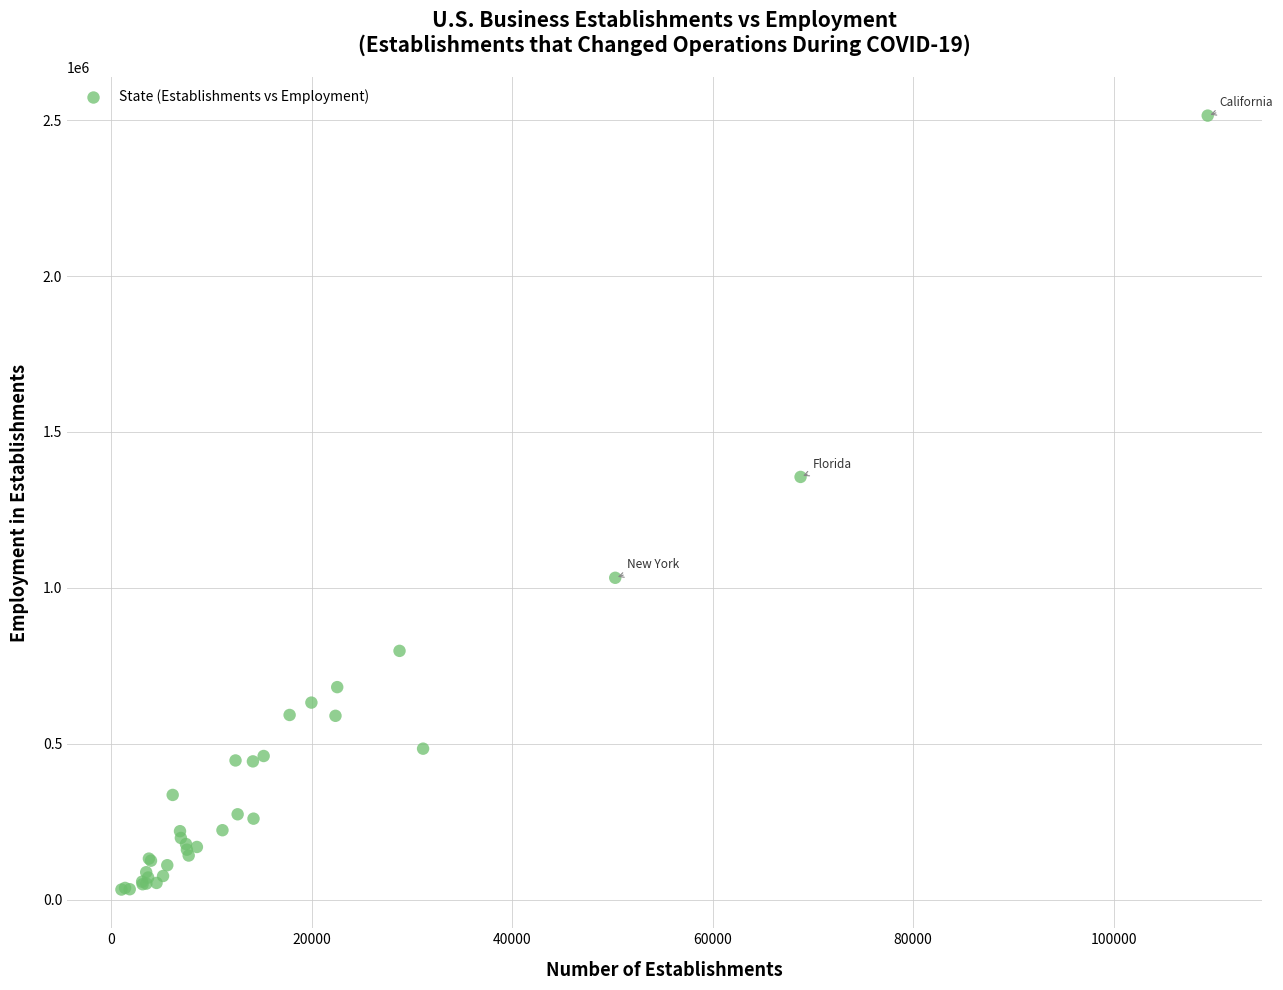

What Y value in the scatter plot is closest to 1273552?

1355794